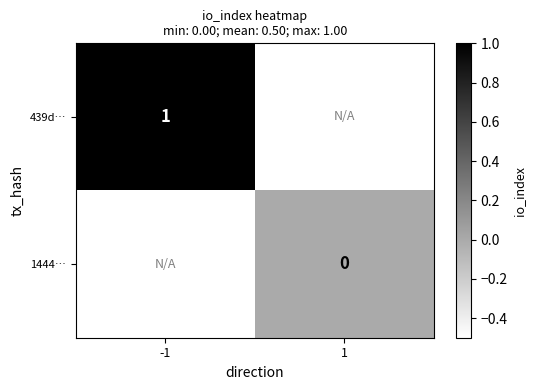

True or false: 439d… has a value of 1.0 at -1.

True